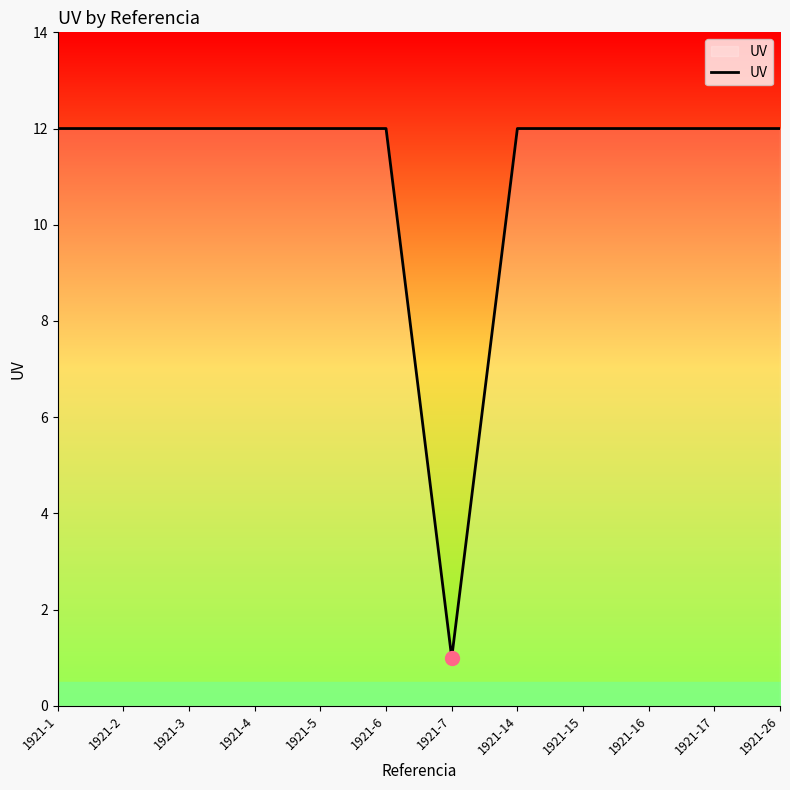

Reading left to right, transcribe all the data shown in this chart.

1921-1=12	1921-2=12	1921-3=12	1921-4=12	1921-5=12	1921-6=12	1921-7=1	1921-14=12	1921-15=12	1921-16=12	1921-17=12	1921-26=12